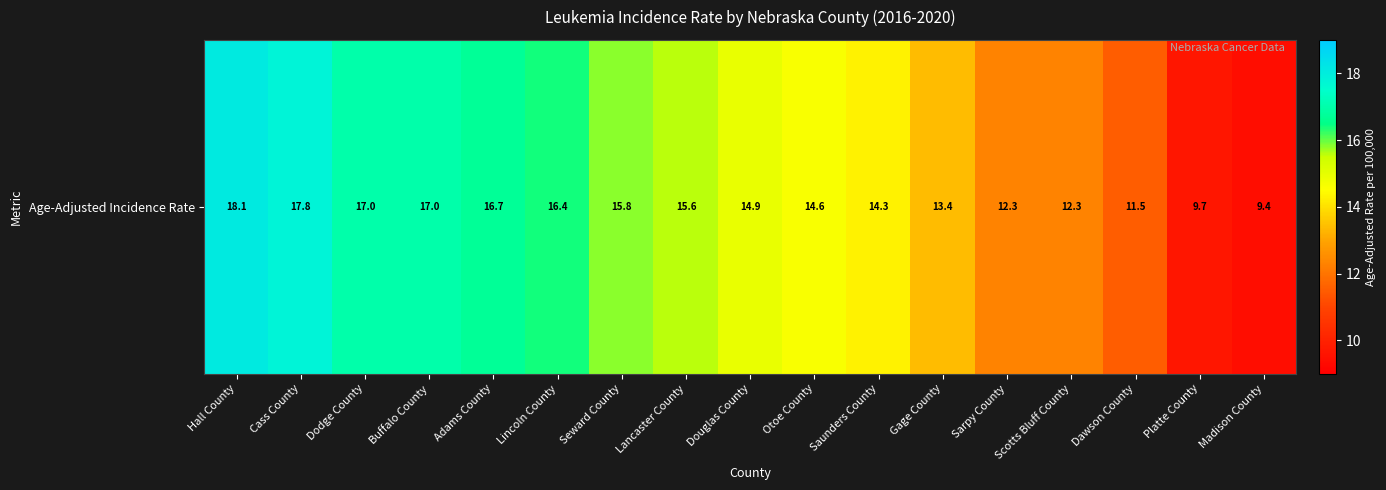

Rank the categories by value from highest to lowest.

Hall County, Cass County, Dodge County, Buffalo County, Adams County, Lincoln County, Seward County, Lancaster County, Douglas County, Otoe County, Saunders County, Gage County, Sarpy County, Scotts Bluff County, Dawson County, Platte County, Madison County